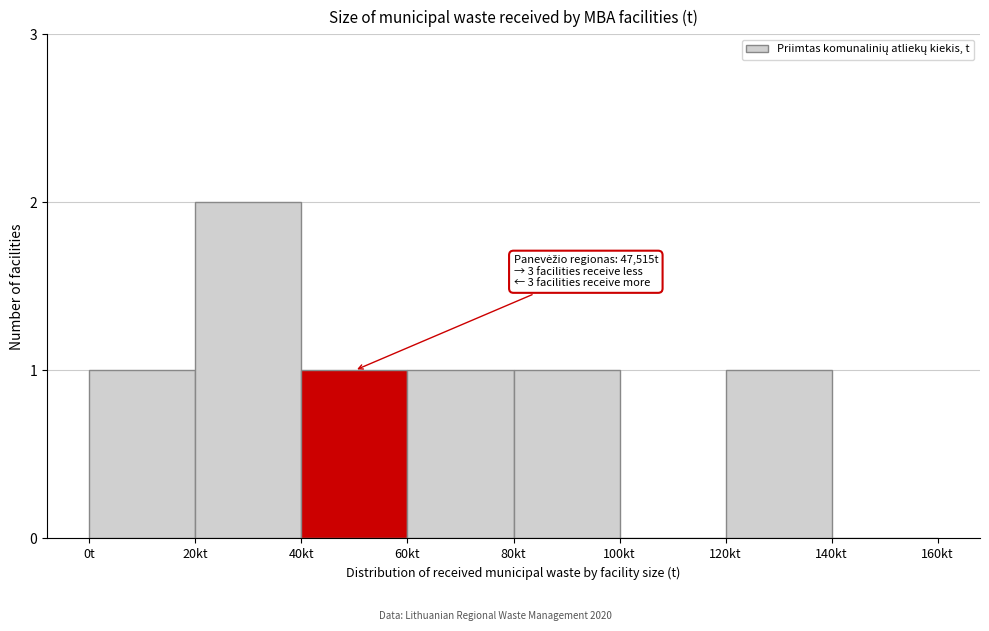

Reading right to left, extract all data points from this chart.

140kt=0	120kt=1	100kt=0	80kt=1	60kt=1	40kt=1	20kt=2	0t=1